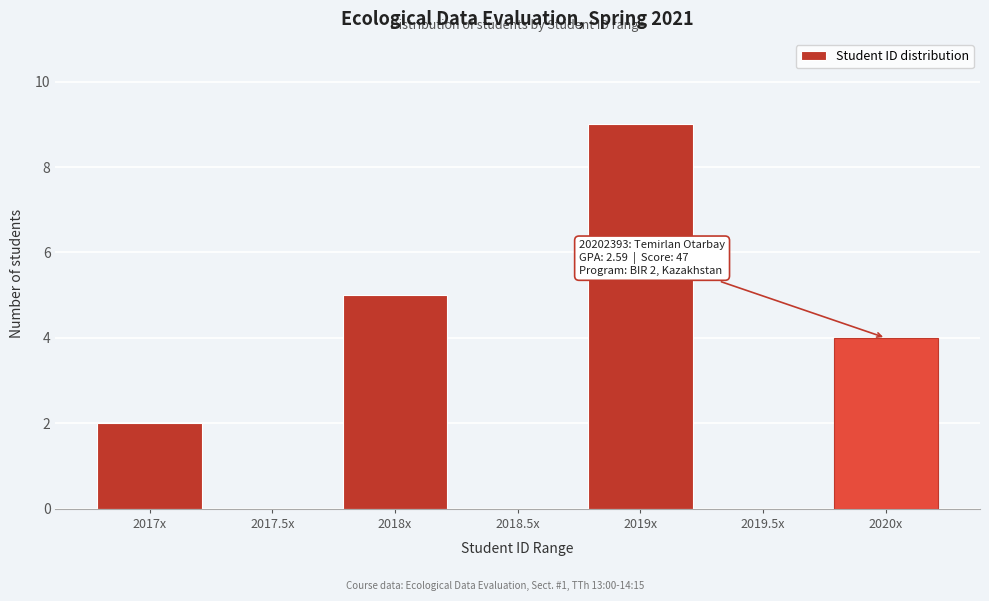

Reading right to left, extract all data points from this chart.

2020x=4	2019.5x=0	2019x=9	2018.5x=0	2018x=5	2017.5x=0	2017x=2